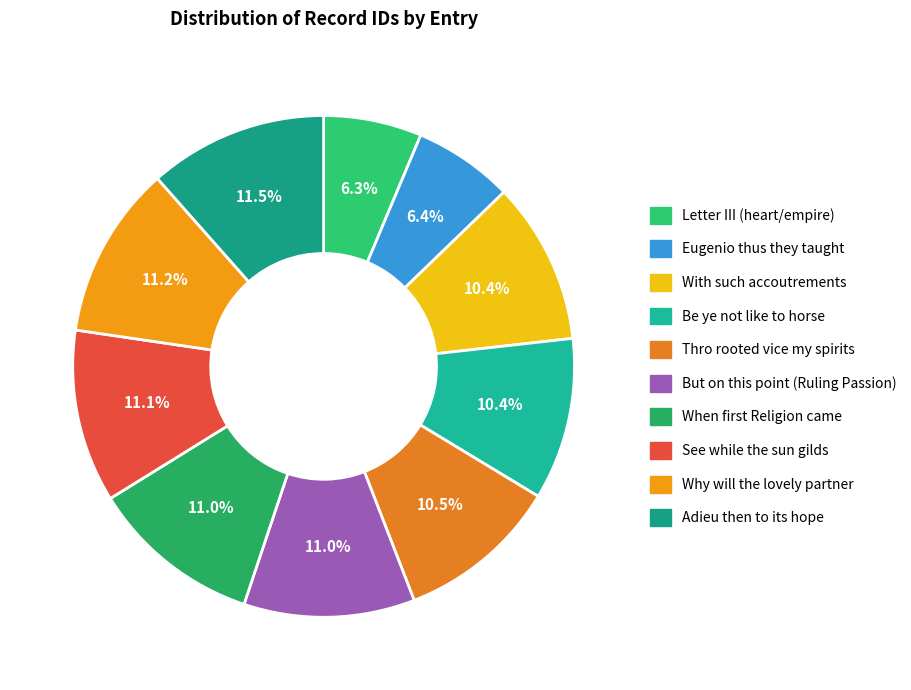

How many segments does this pie chart have?

10